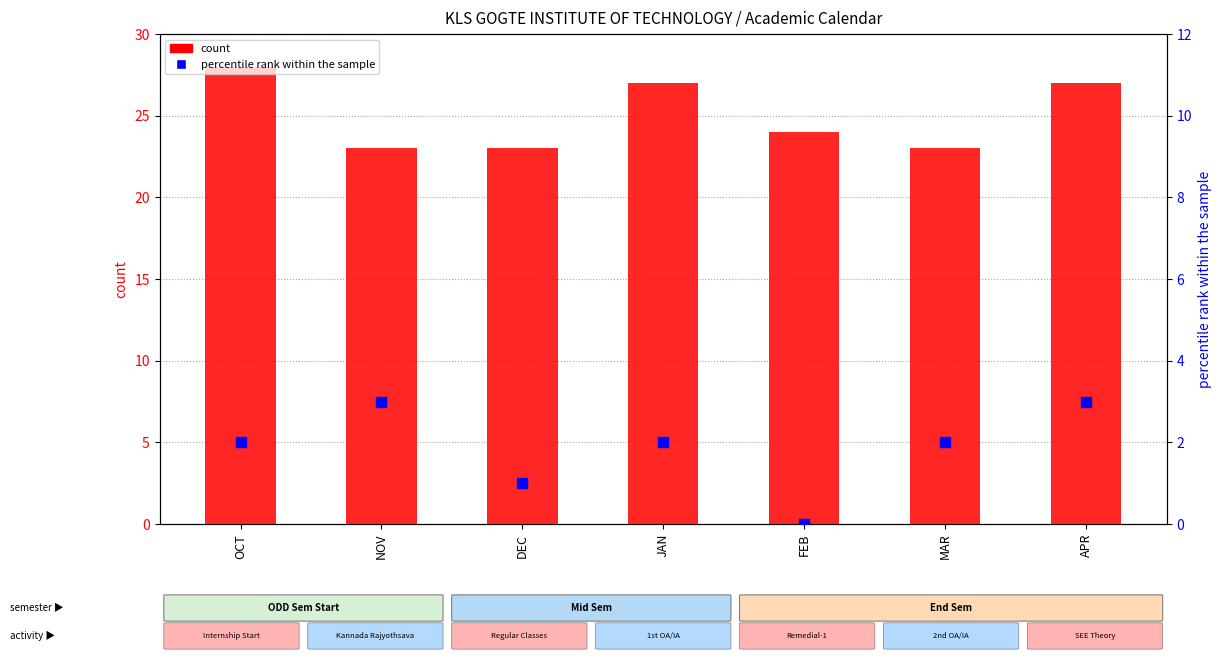

Which series contains the highest Y value?

count